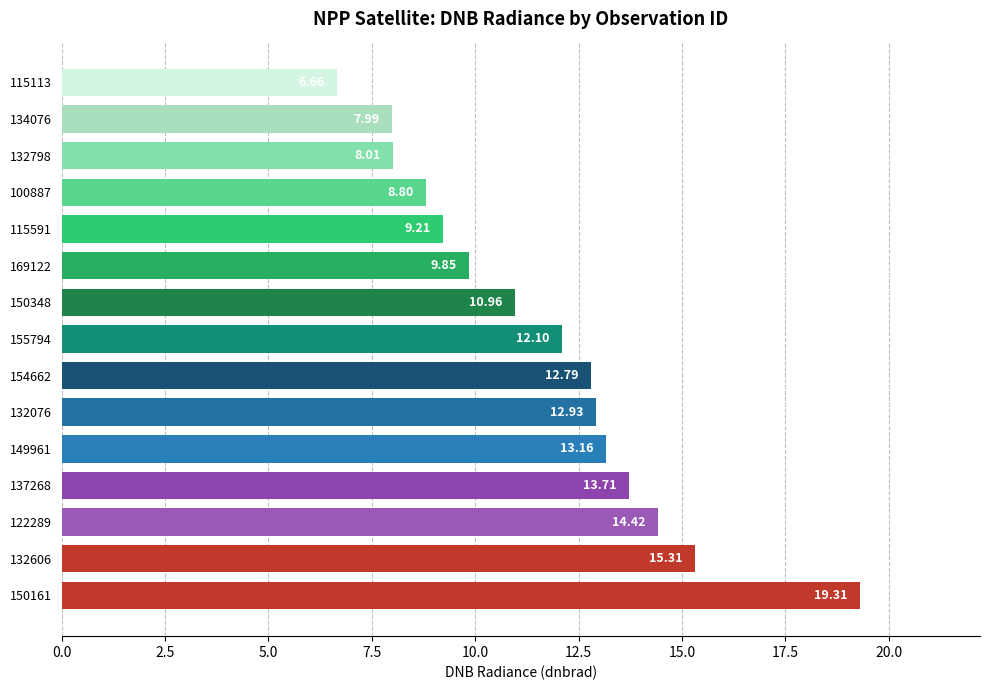

Approximately how many times larger is the value at 155794 compared to 169122?

1.2